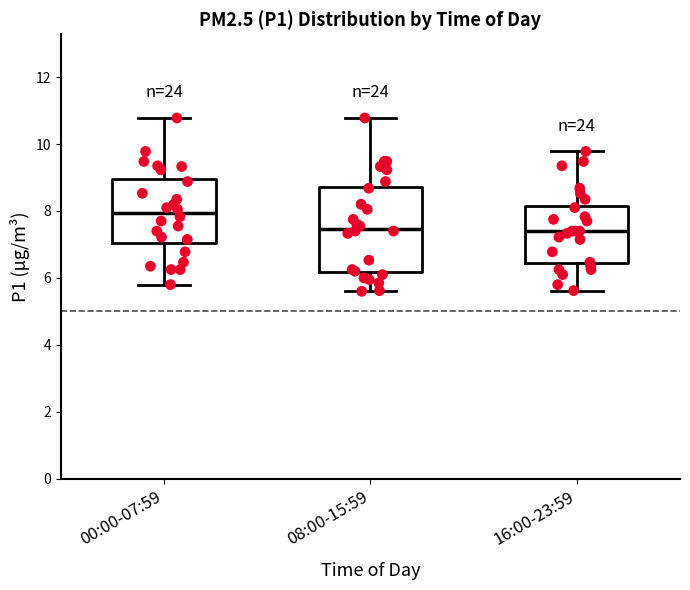

Reading left to right, read every box against the y-axis: the position of its median line, the range the box covers, and the ends of its whiskers. The values are not printed on the chart, so give them approximately, as read against the axis.

00:00-07:59: median 8.0, box 7.0 to 9.0, whiskers 5.8 to 10.8
08:00-15:59: median 7.4, box 6.2 to 8.8, whiskers 5.6 to 10.8
16:00-23:59: median 7.4, box 6.4 to 8.2, whiskers 5.6 to 9.8